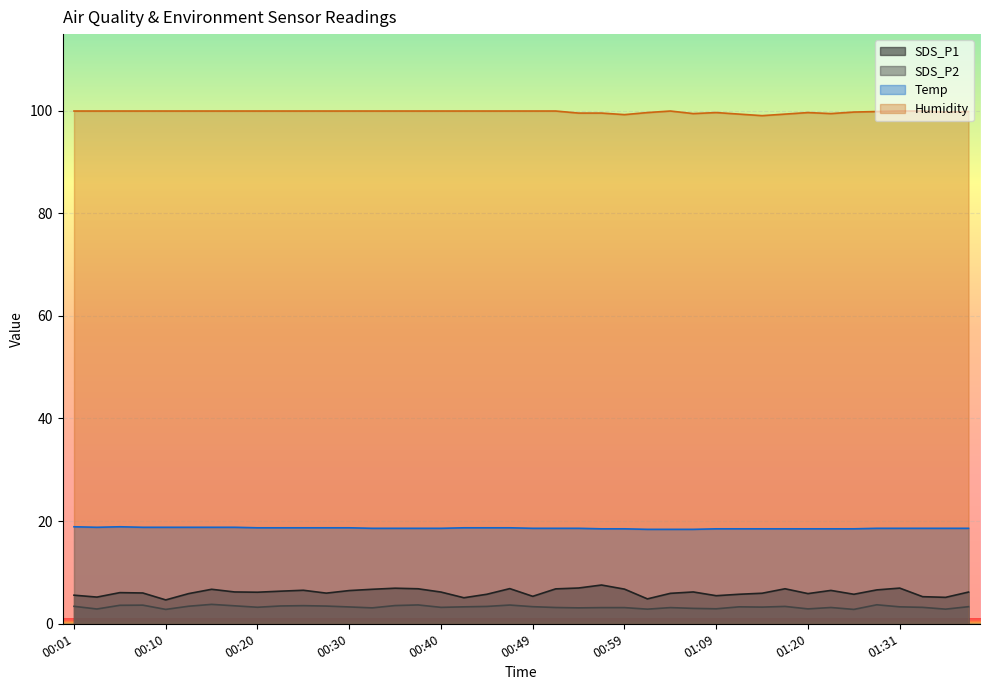

What is the label of the 32nd point from the right?

00:20